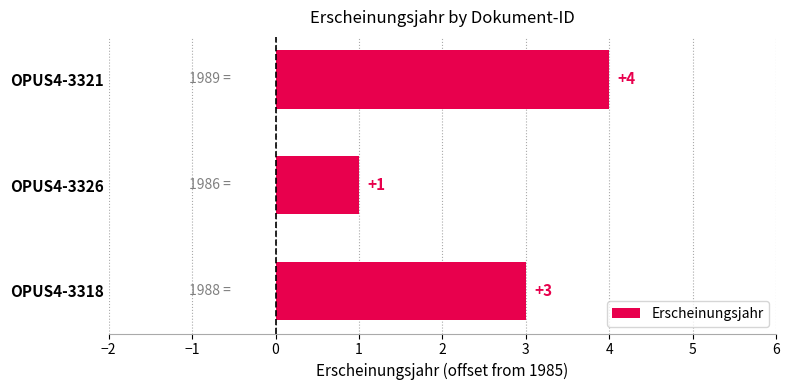

What is the sum of the values at OPUS4-3326 and OPUS4-3321?

5